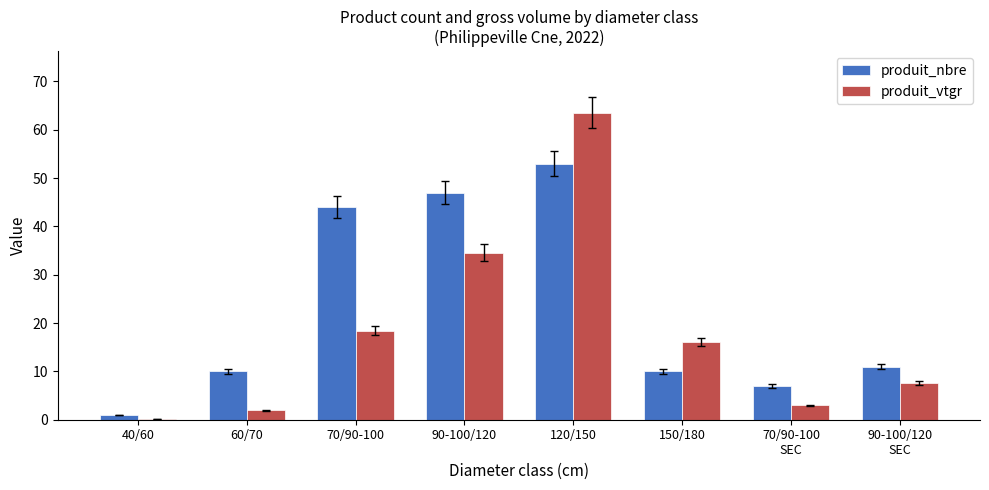

Reading right to left, extract all data points from this chart.

produit_nbre: 90-100/120
SEC=11.0	70/90-100
SEC=7.0	150/180=10.0	120/150=53.0	90-100/120=47.0	70/90-100=44.0	60/70=10.0	40/60=1.0
produit_vtgr: 90-100/120
SEC=7.7	70/90-100
SEC=3.0	150/180=16.0	120/150=63.5	90-100/120=34.6	70/90-100=18.4	60/70=1.9	40/60=0.1